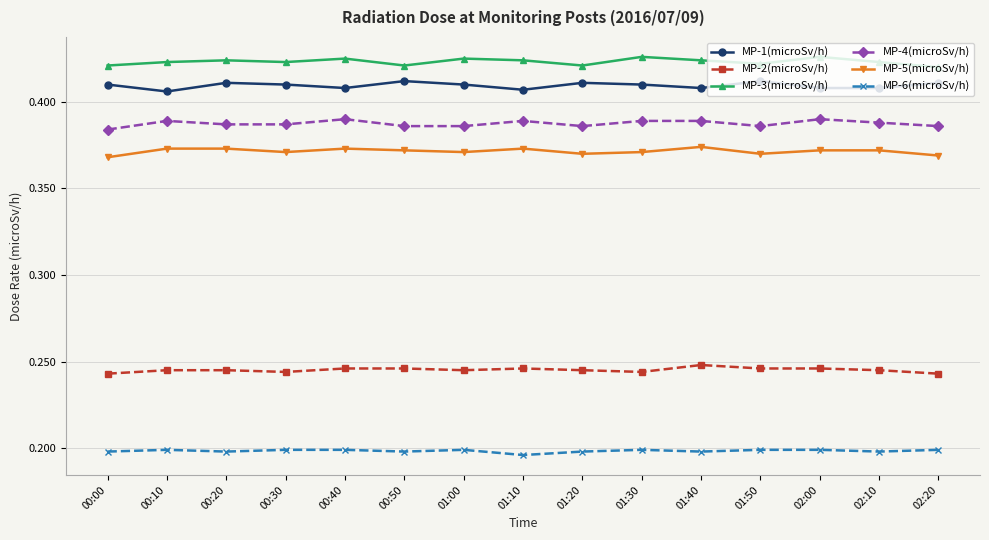

Rank the series at 00:00 from highest to lowest value.

MP-3(microSv/h), MP-1(microSv/h), MP-4(microSv/h), MP-5(microSv/h), MP-2(microSv/h), MP-6(microSv/h)